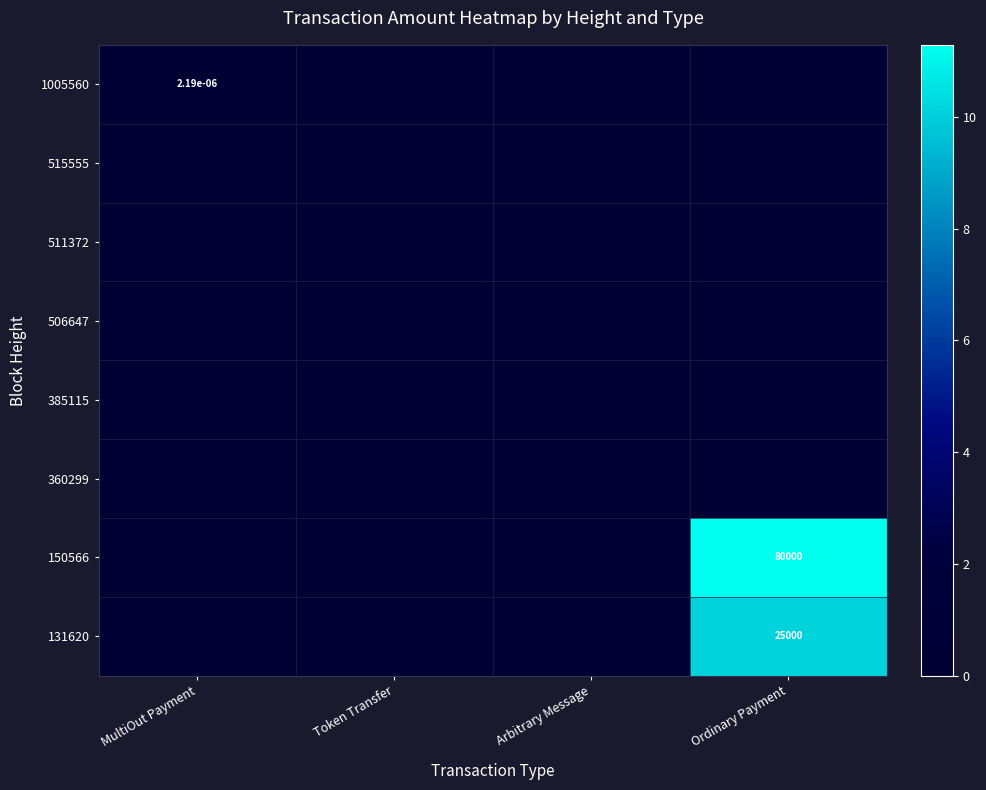

Is it true that 131620 equals 37524.5 at Ordinary Payment?

False